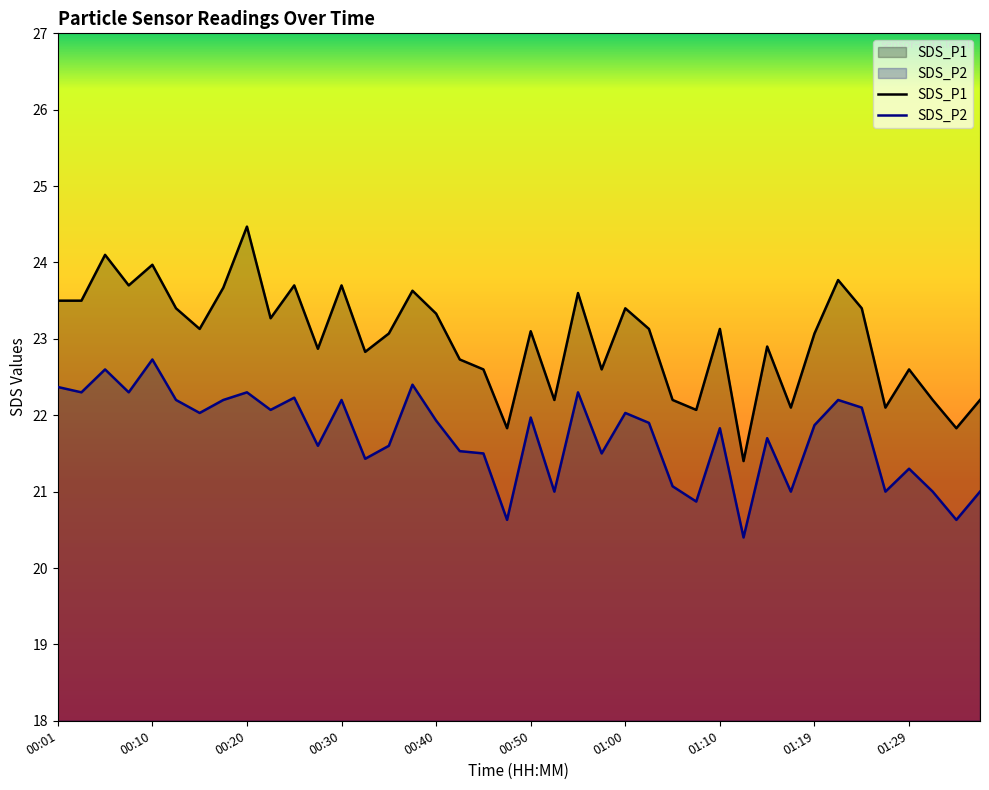

The value of SDS_P2 at 26 is 27.8. True or false?

False